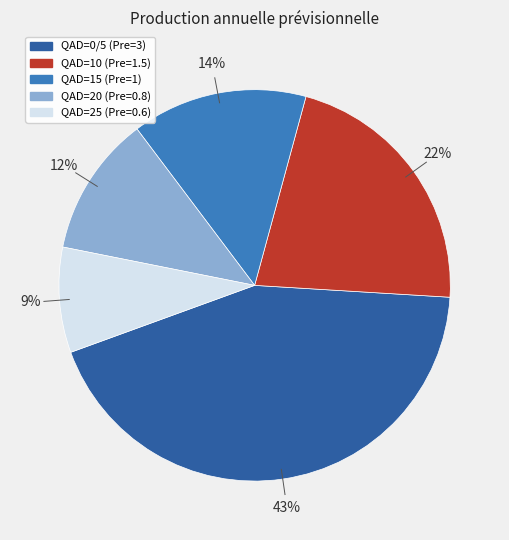

To the nearest percent, what is the average slice percentage?

20%